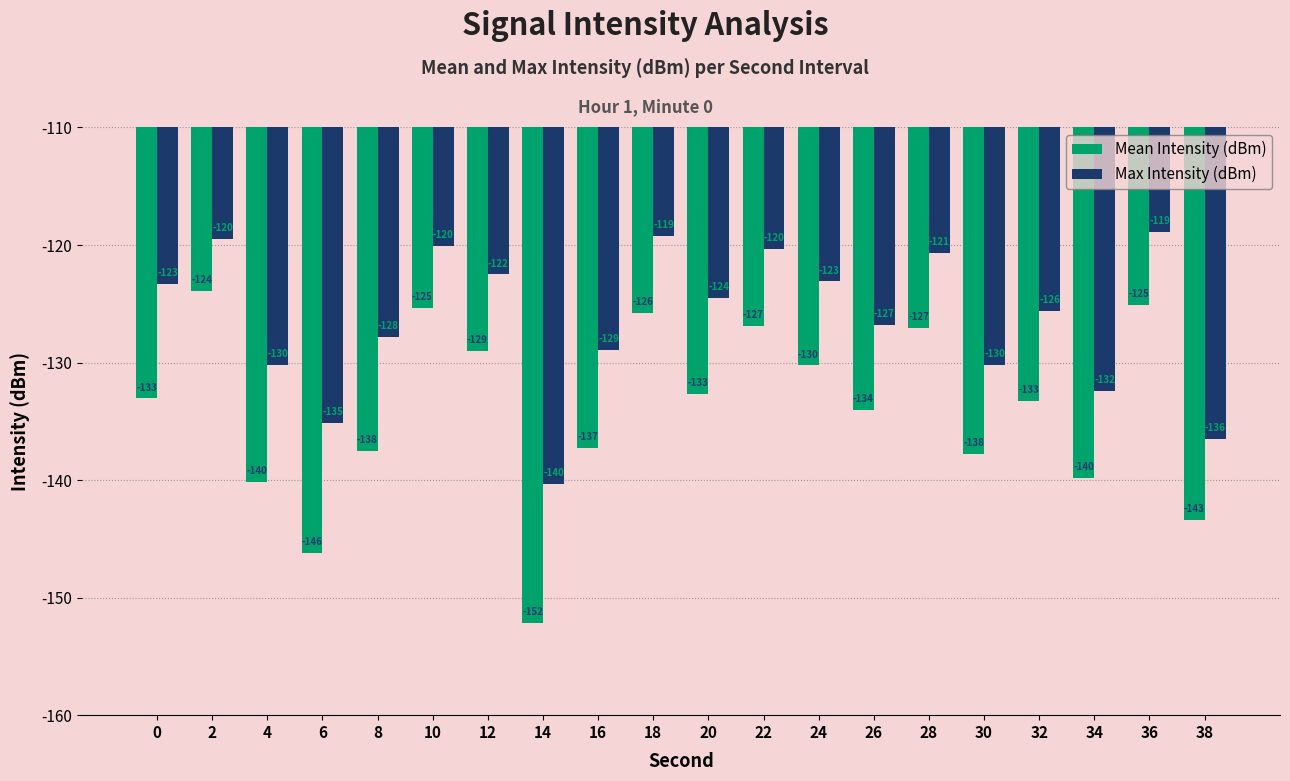

Which series has the largest range (max minus min)?

Mean Intensity (dBm)